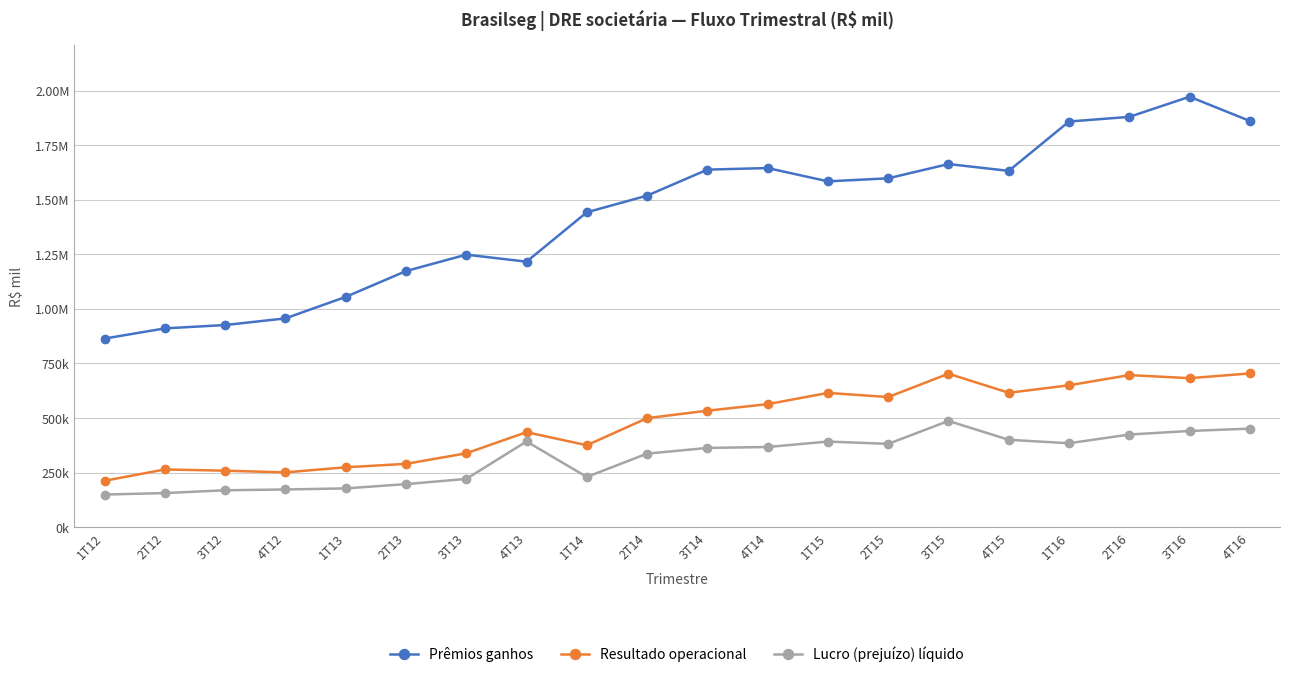

What are all the series names shown in the legend?

Prêmios ganhos, Resultado operacional, Lucro (prejuízo) líquido